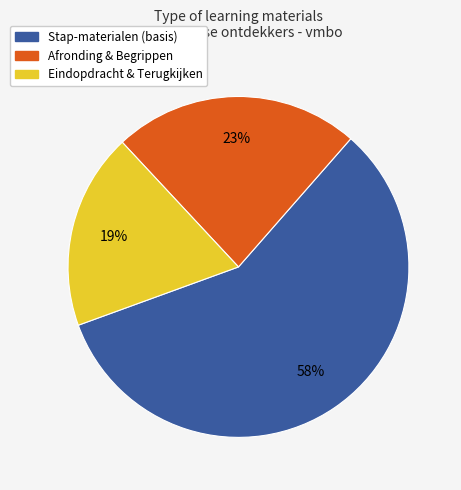

To the nearest percent, what is the difference between the largest and smallest slice percentages?

39%